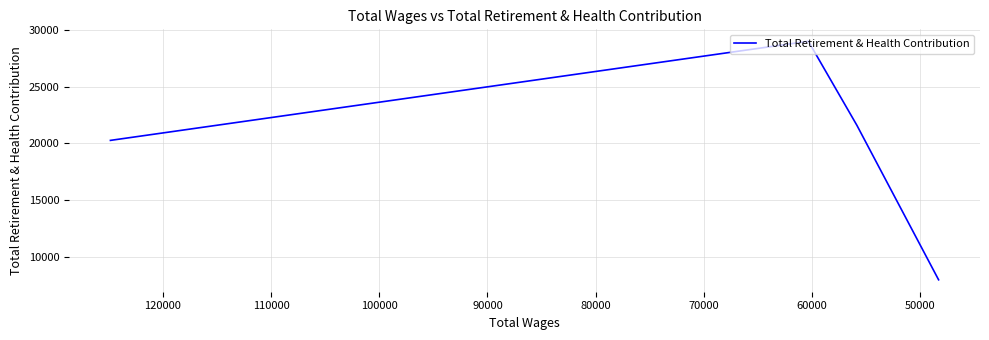

What is the change in value from 60000 to 70000?

-13637